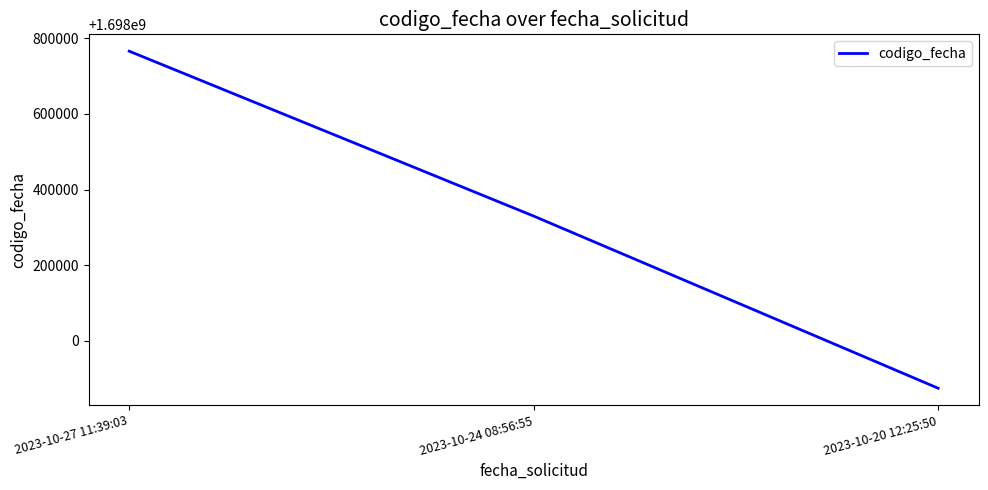

Reading left to right, extract all data points from this chart.

1698765936	1698329979	1697874864